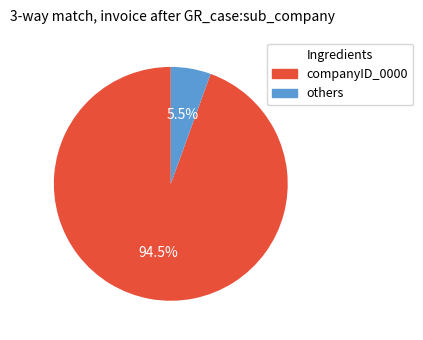

Is there any slice that represents more than half of the pie?

Yes